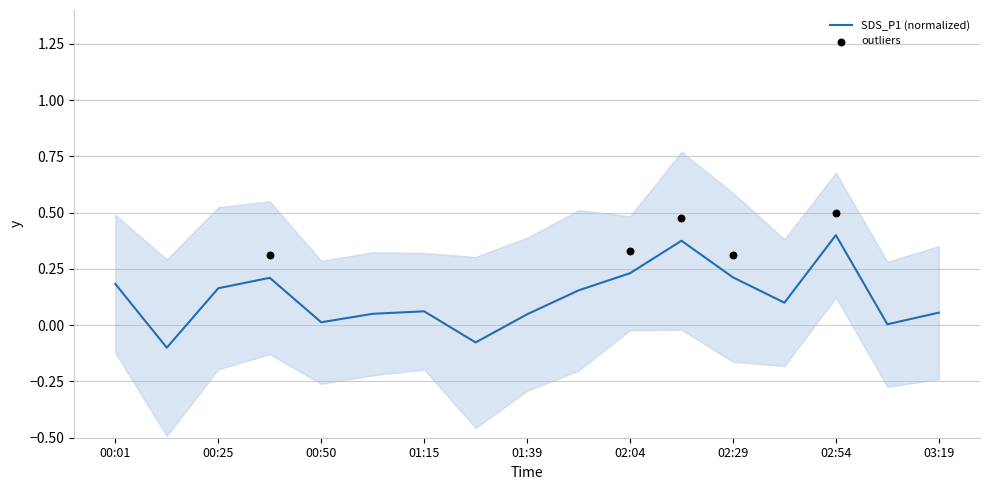

Between 00:13 and 03:07, which is larger?

03:07